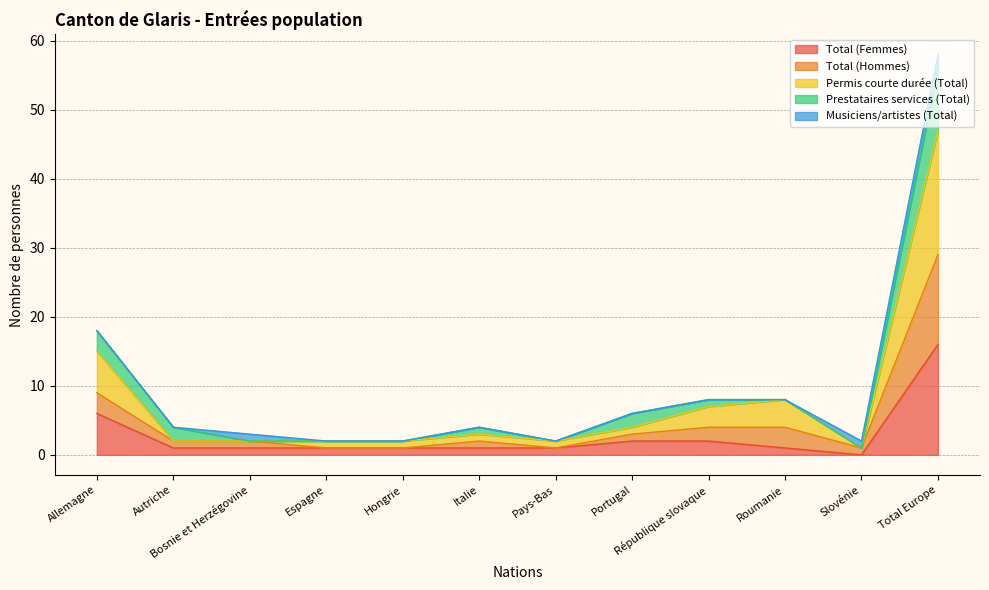

What position from the left is Hongrie?

5